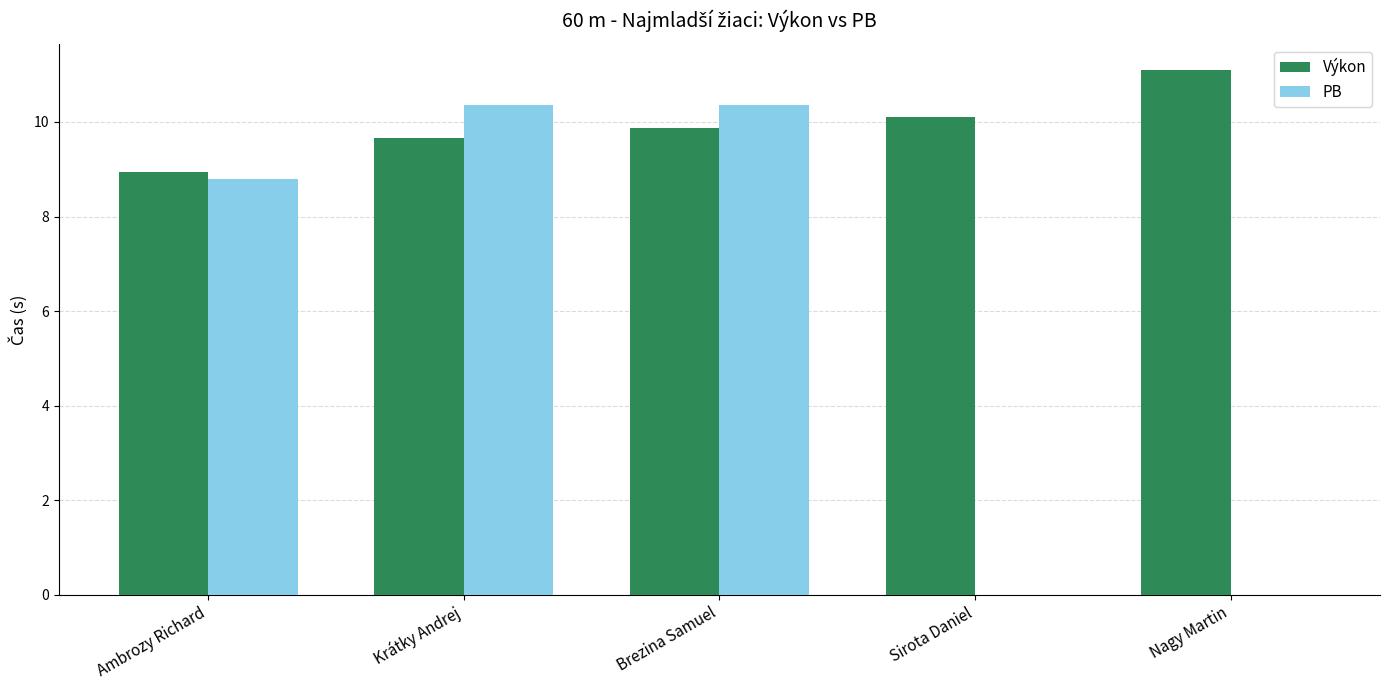

What is the highest value of the Výkon series?

11.1